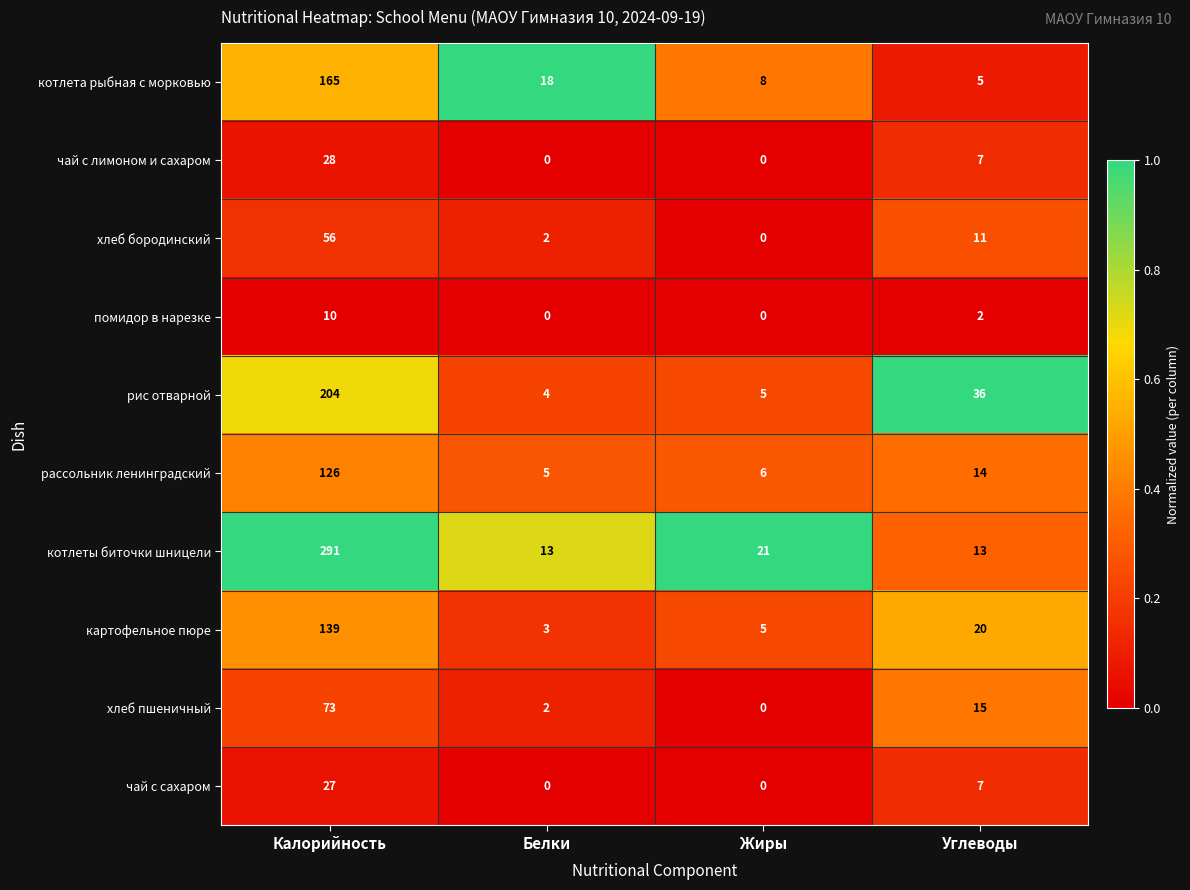

Where is хлеб пшеничный nearest to the value 36?

Углеводы